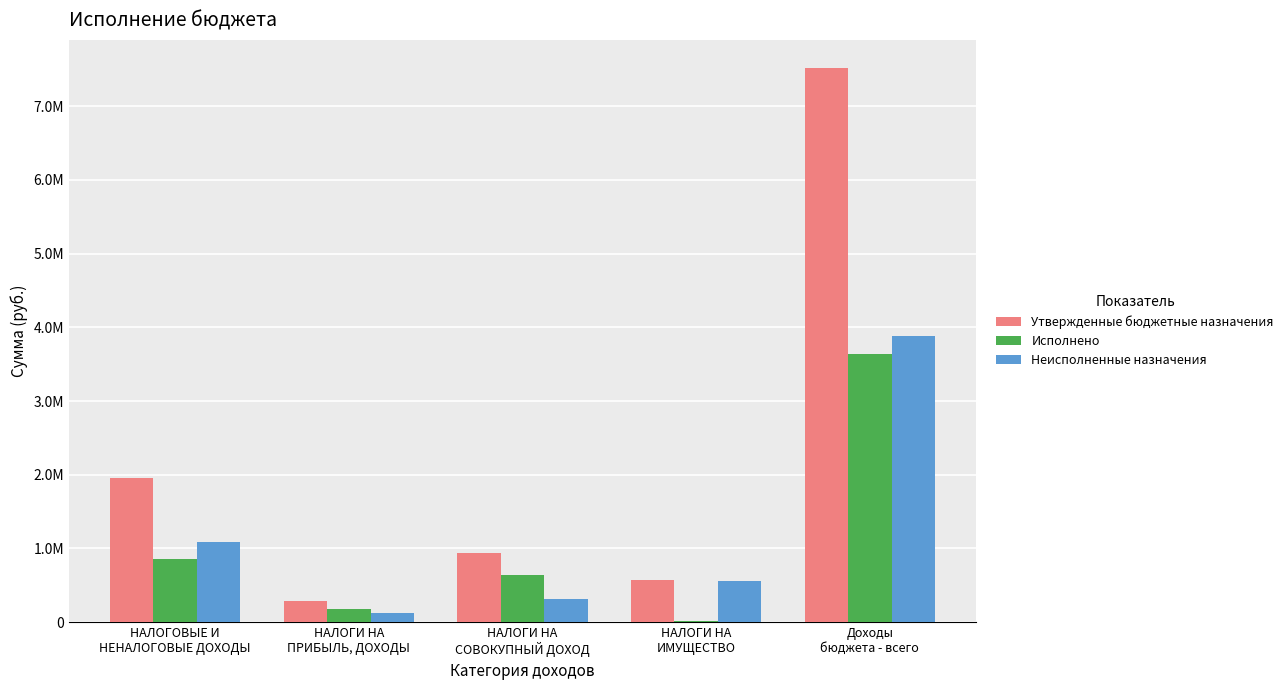

Is it true that Исполнено equals 3642091.0 at Доходы
бюджета - всего?

True